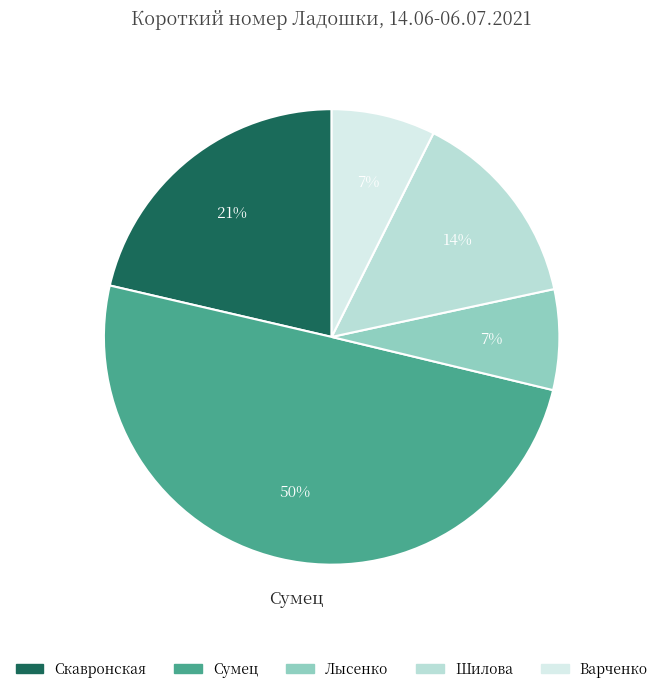

Count the number of slices in the pie.

5